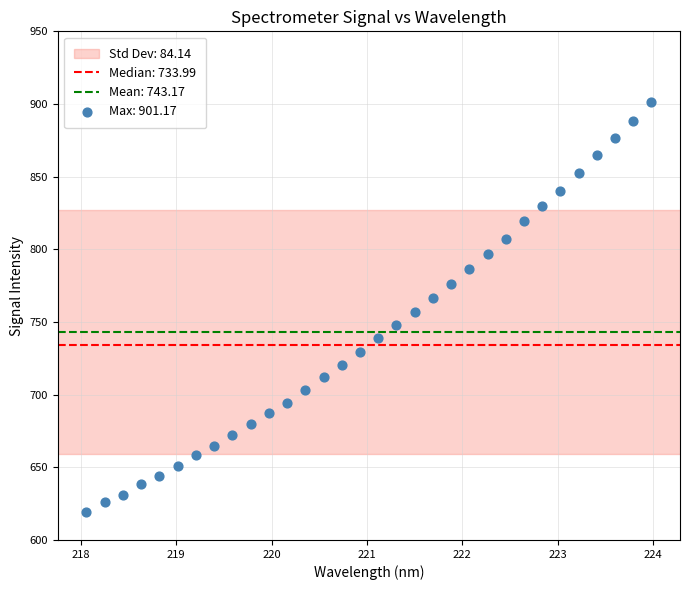

What is the range of Y values (max minus min)?

282.2